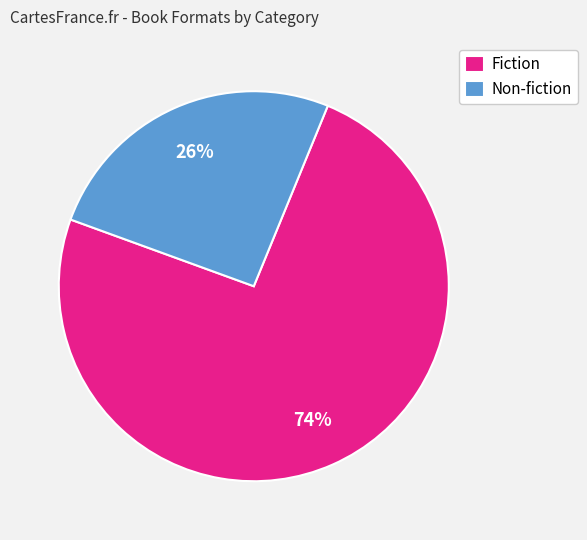

What percentage is the Fiction slice, to the nearest percent?

74%